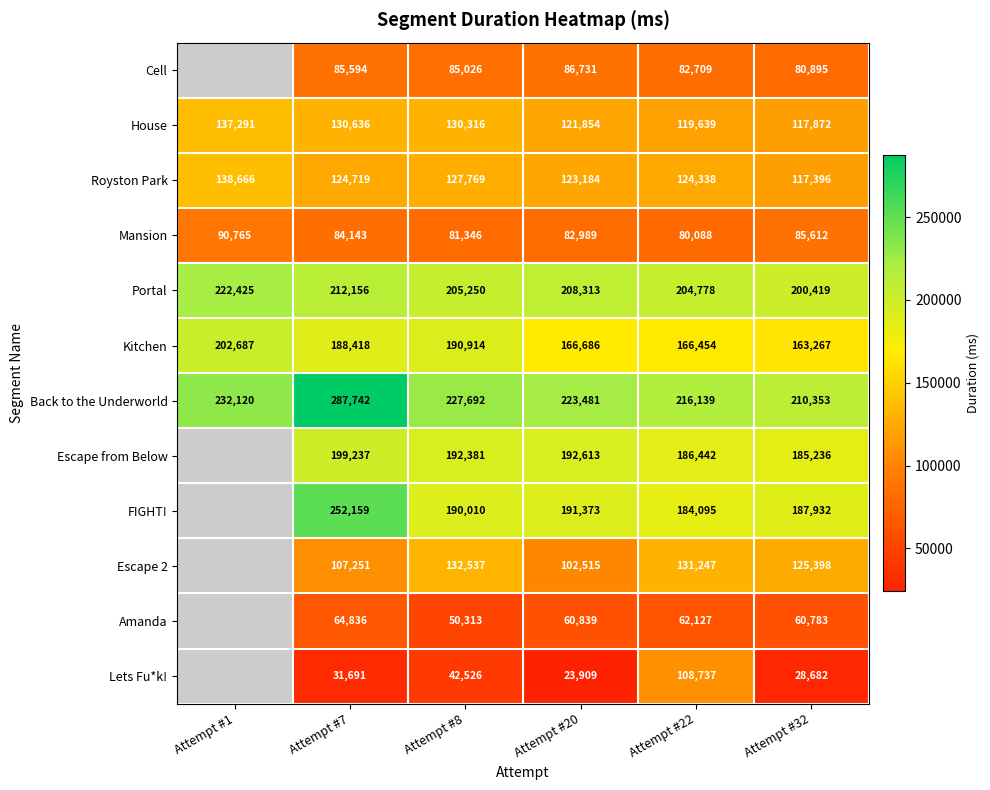

Is it true that Amanda equals 108426 at Attempt #7?

False